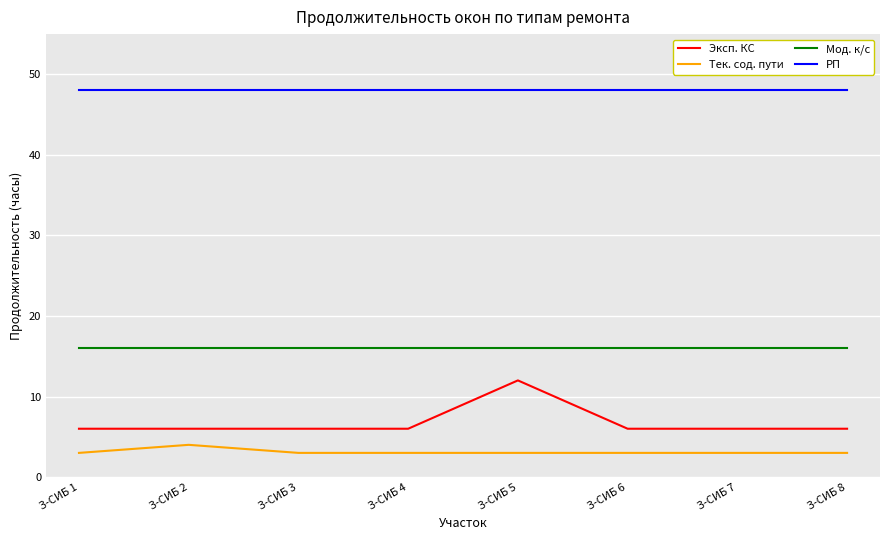

What are all the series names shown in the legend?

Эксп. КС, Тек. сод. пути, Мод. к/с, РП